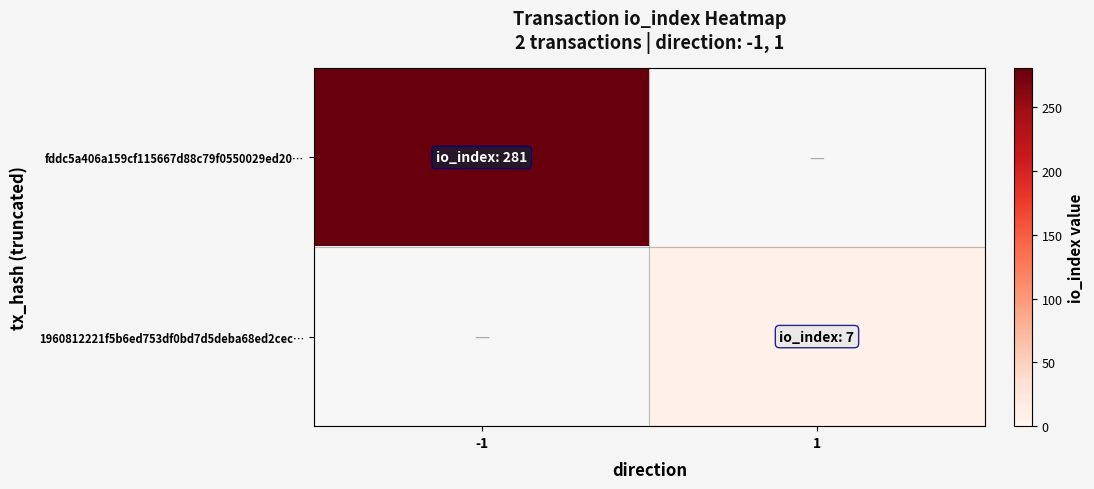

The 1960812221f5b6ed753df0bd7d5deba68ed2cec… series shows 7.0 at 1. True or false?

True